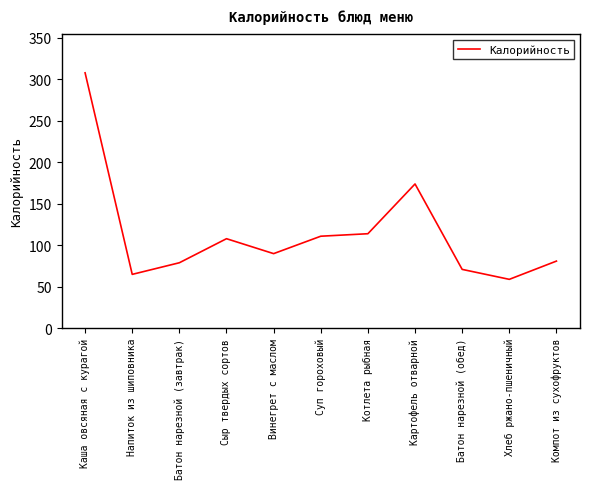

What is the ratio of the value at Сыр твердых сортов to the value at Суп гороховый?

1.0